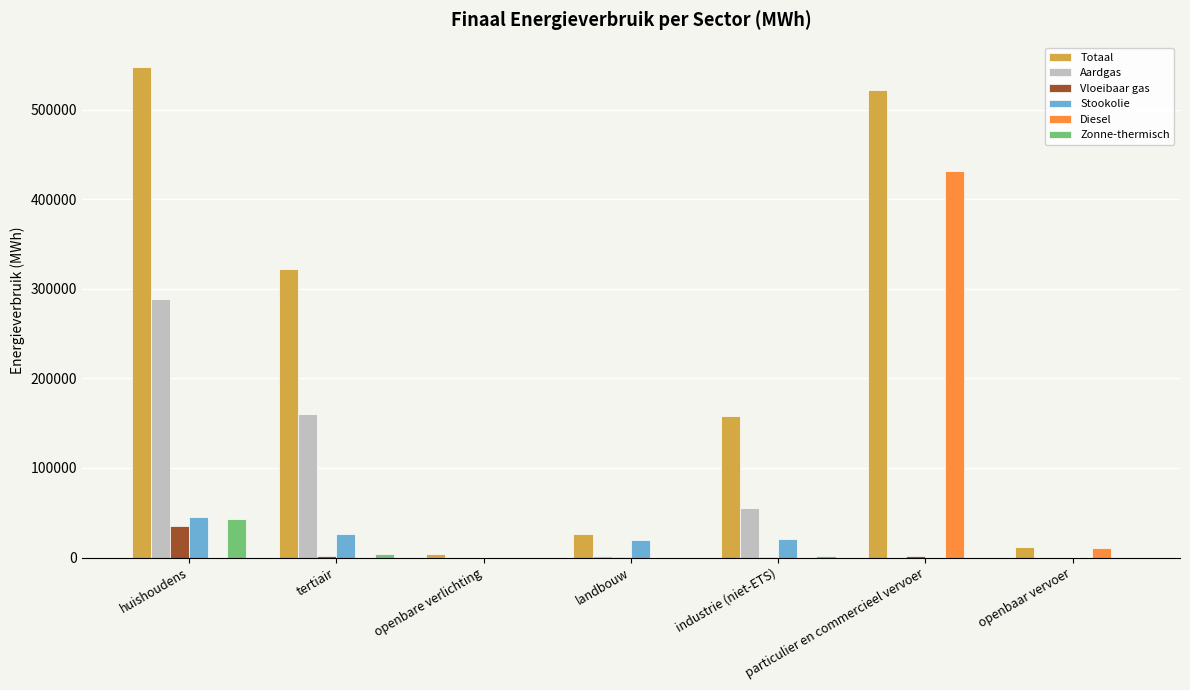

What are all the series names shown in the legend?

Totaal, Aardgas, Vloeibaar gas, Stookolie, Diesel, Zonne-thermisch